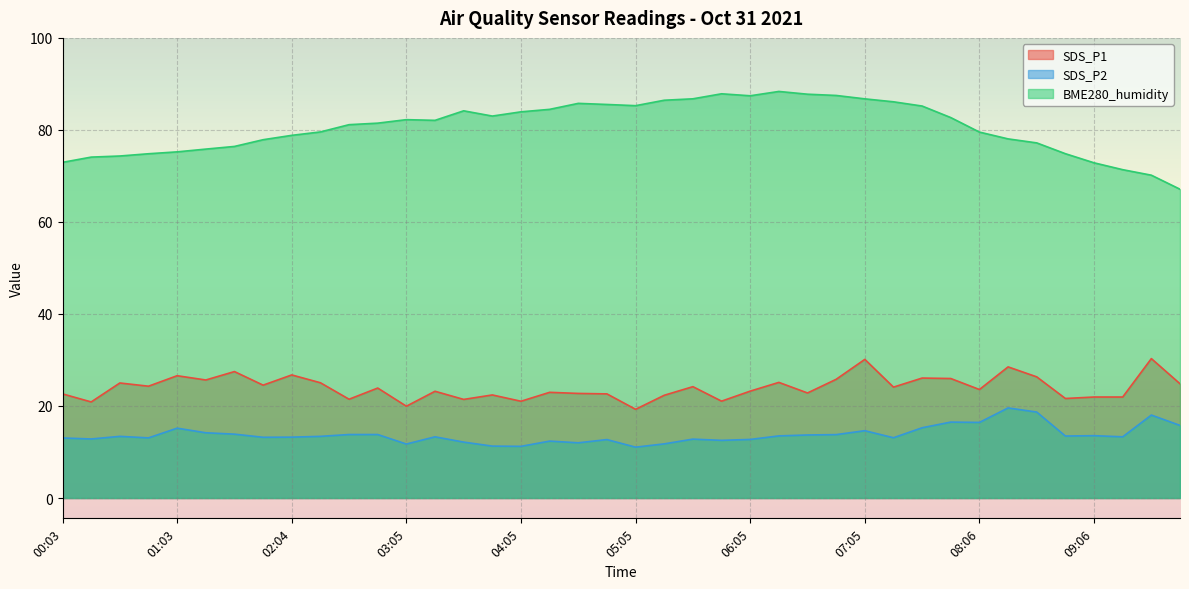

Which series has the widest spread of values?

BME280_humidity